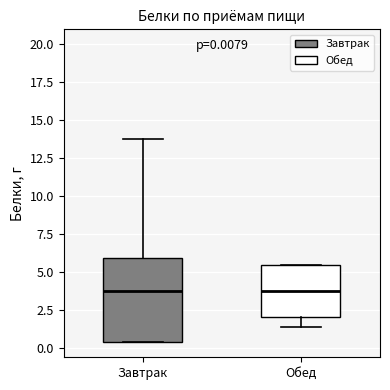

Comparing the boxes themselves (not the whiskers), which one is the tallest?

Завтрак